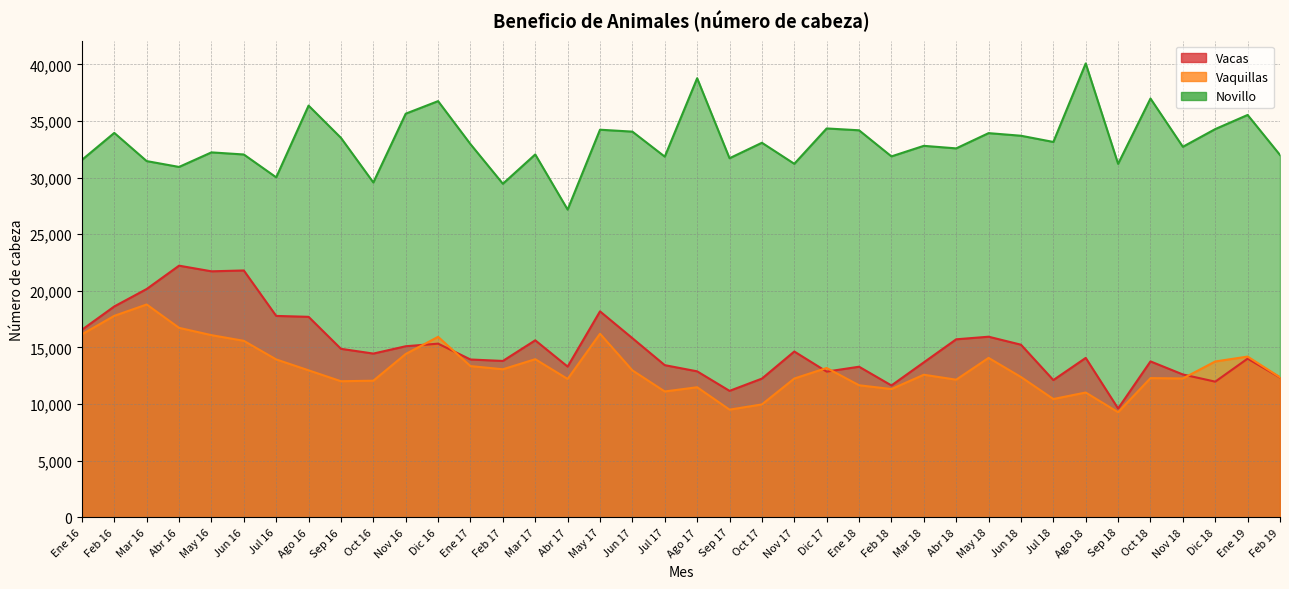

True or false: Vacas has a value of 18273 at Jul 18.

False